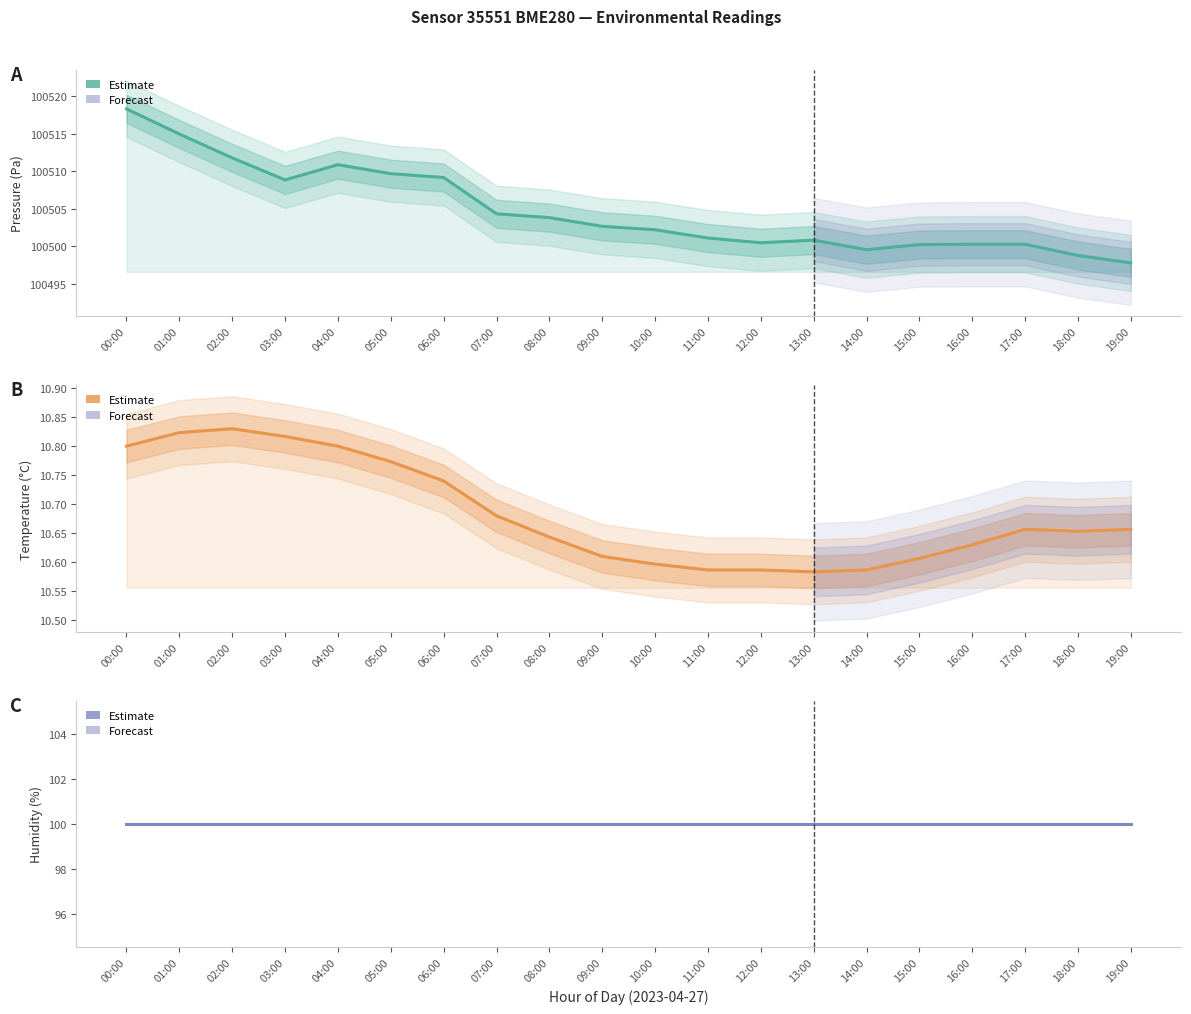

How many categories are shown in the chart?

20